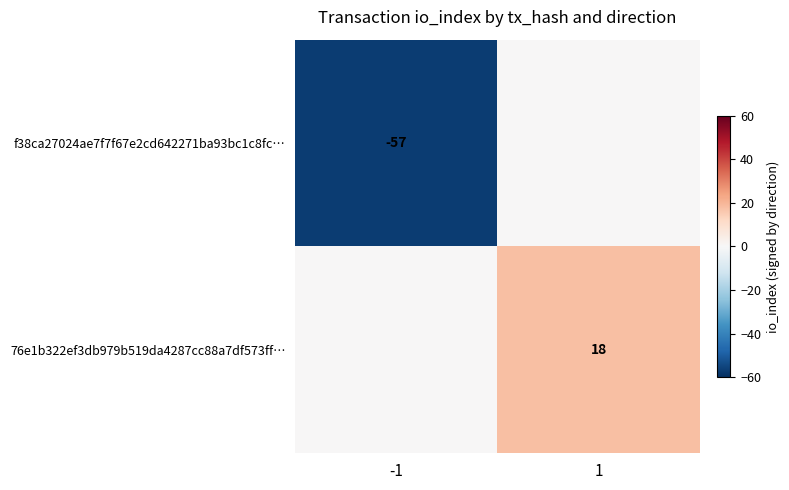

True or false: f38ca27024ae7f7f67e2cd642271ba93bc1c8fc… has a value of -57 at -1.

True